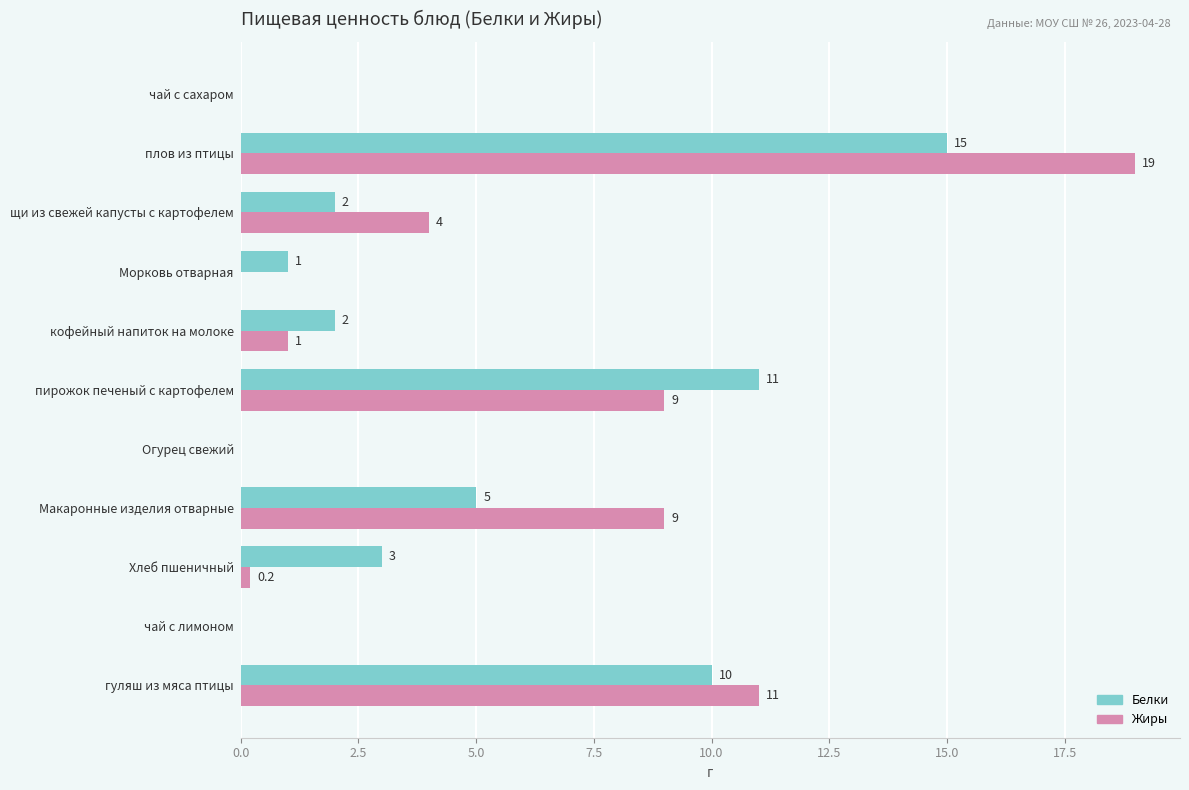

At which category is the sum across all series the highest?

плов из птицы